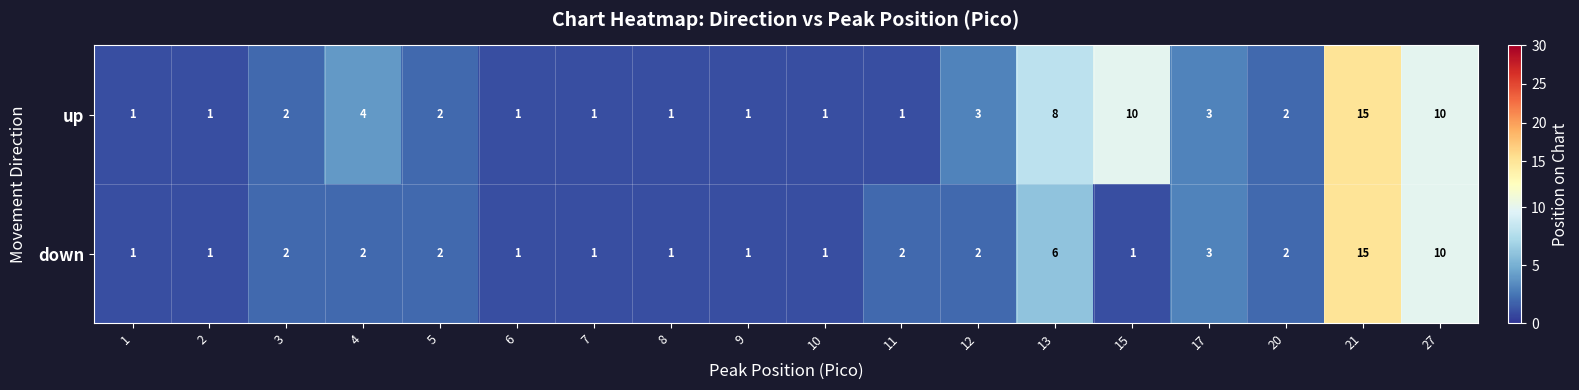

Read the up value at 13, to the nearest 10.

10